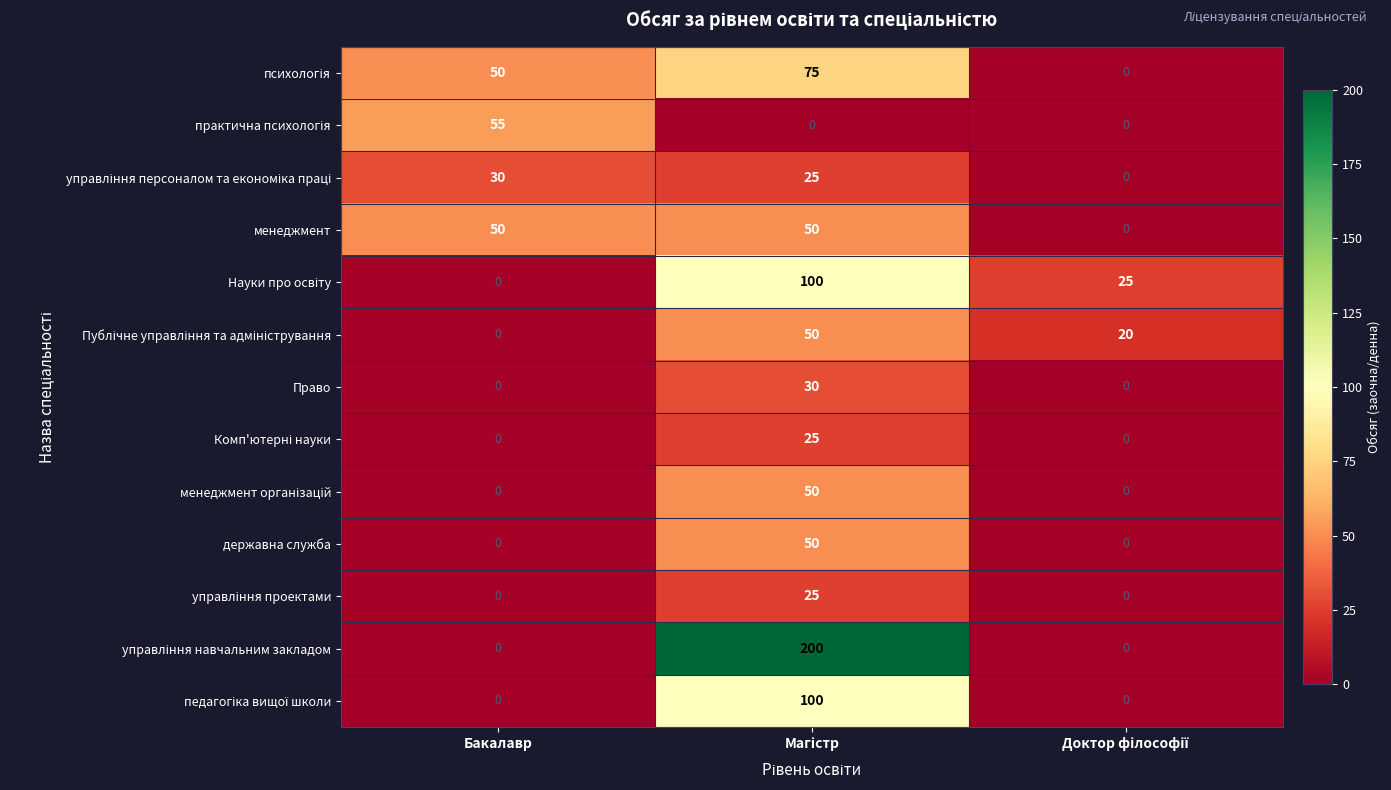

What is the highest value of the Право series?

30